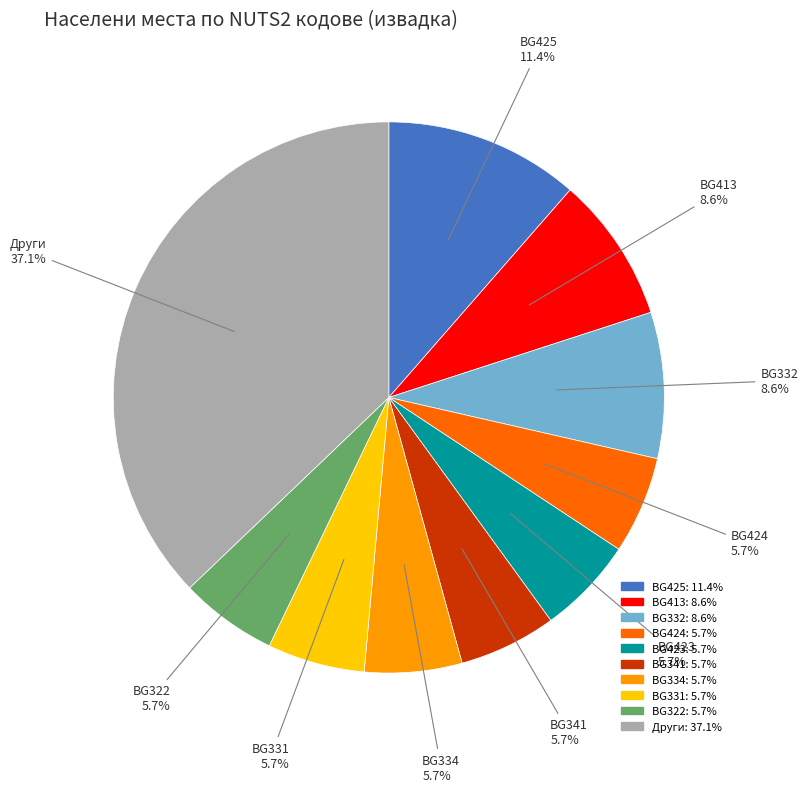

Does any single category account for the majority?

No